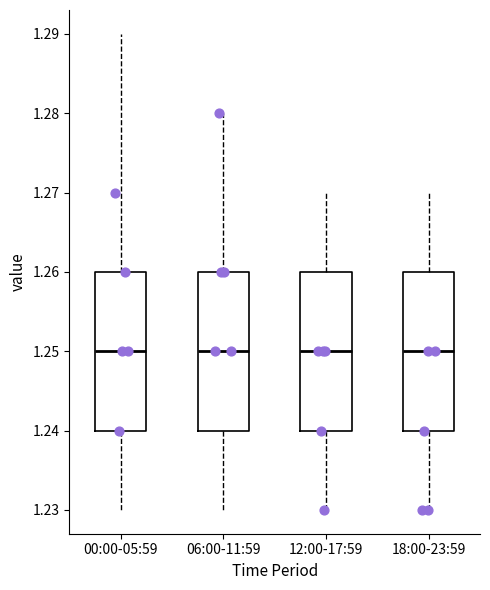

Where does the median line of the box for 00:00-05:59 sit on the y-axis? The values are not printed on the chart, so give them approximately, as read against the axis.

1.25